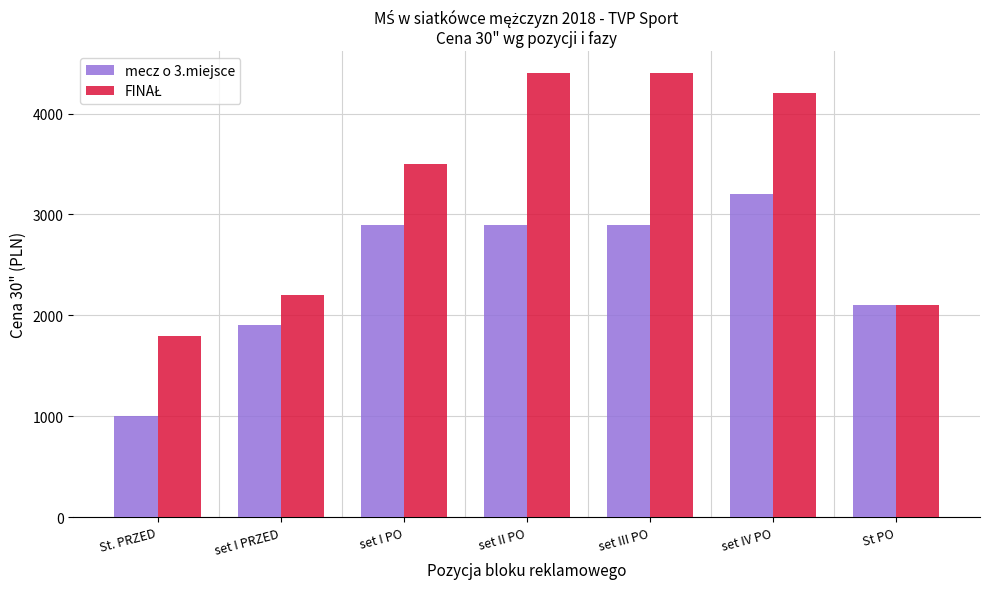

How many data points does each series have?

7